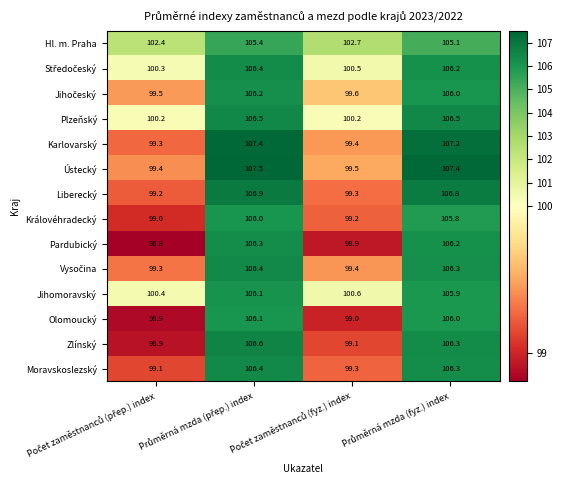

Which series has the largest total across all categories?

Hl. m. Praha